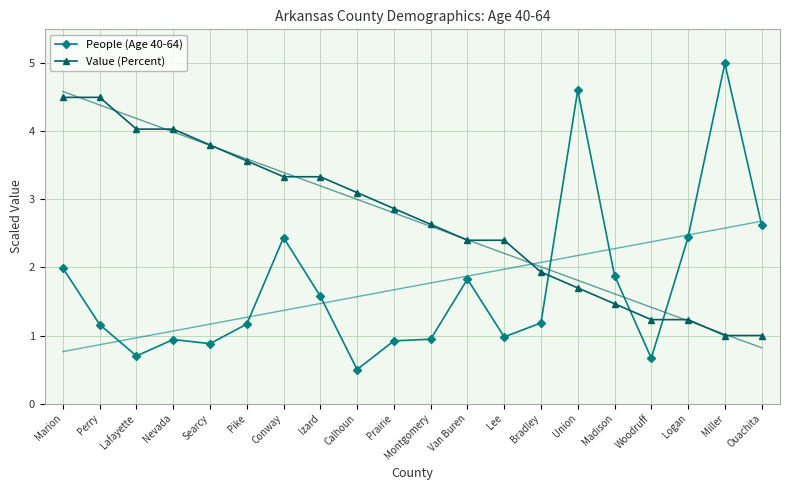

The Value (Percent) series shows 0.3 at Ouachita. True or false?

False